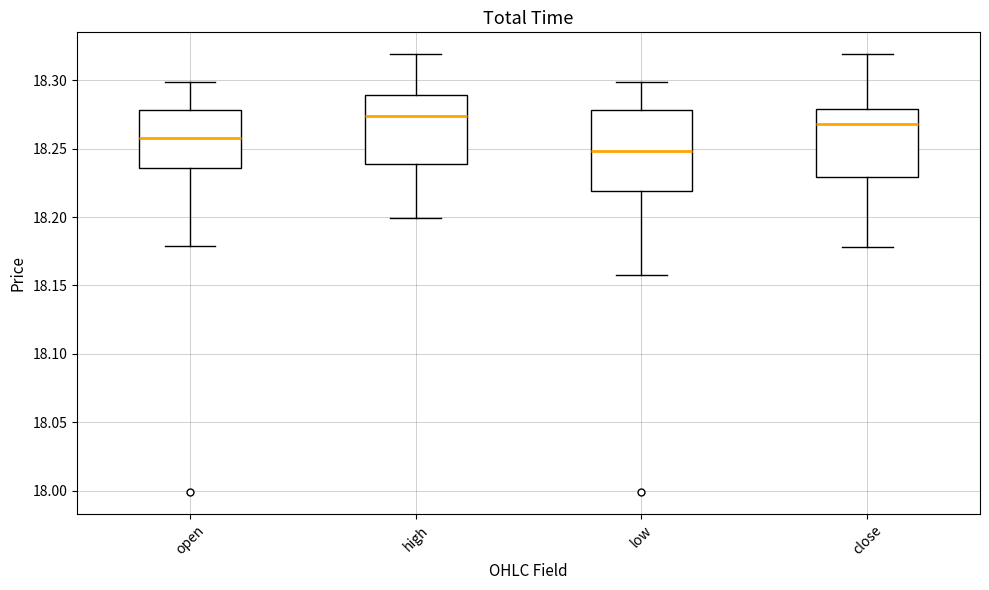

Comparing the boxes themselves (not the whiskers), which one is the tallest?

low